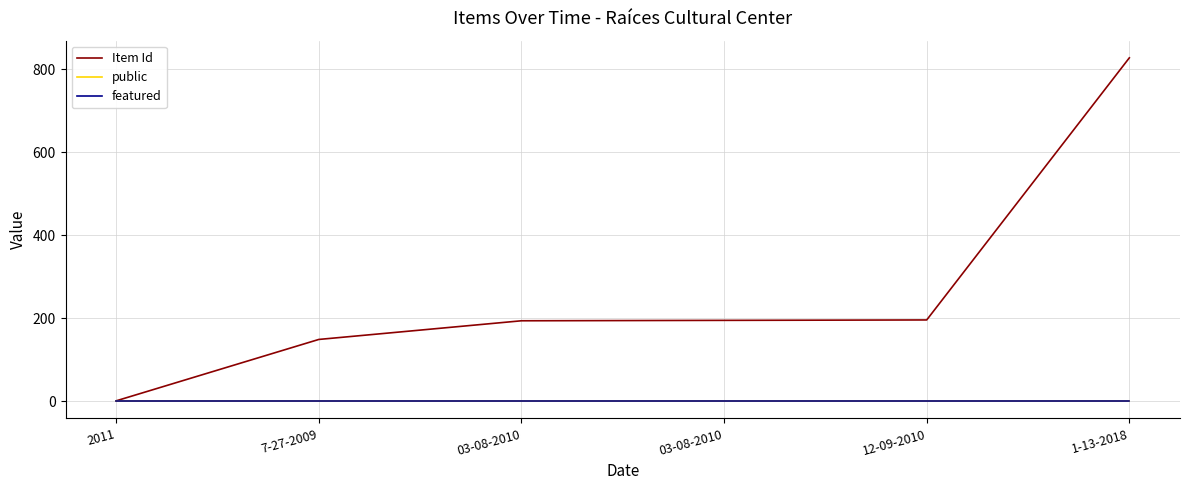

How many lines are shown in the chart?

3